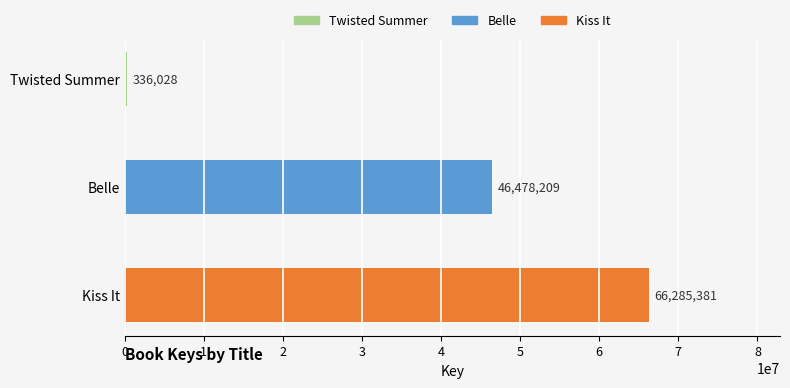

How many data points does each series have?

3